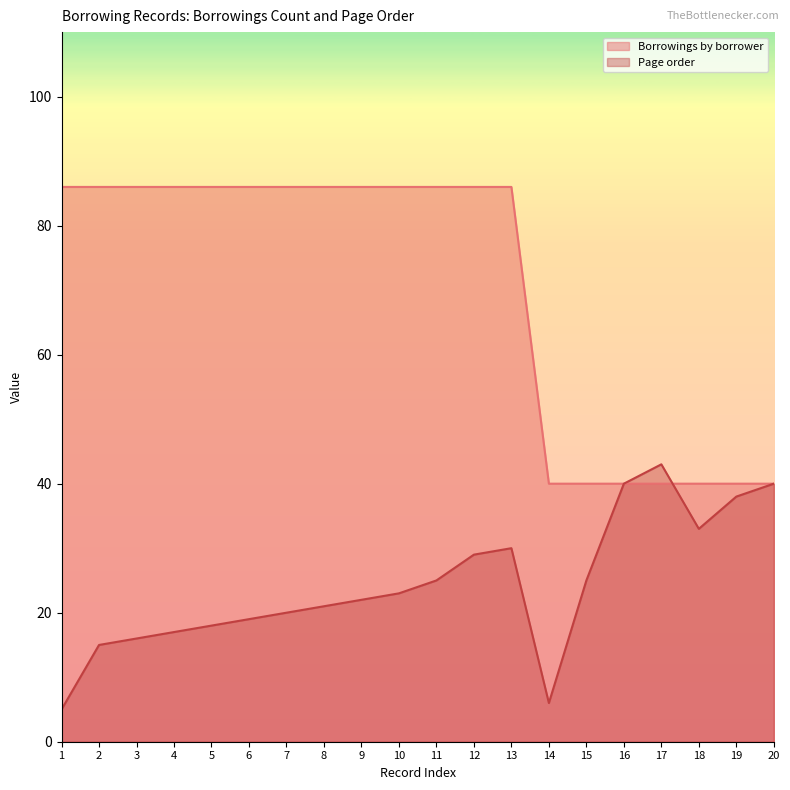

Rank the series by their maximum value, from highest to lowest.

Borrowings by borrower, Page order